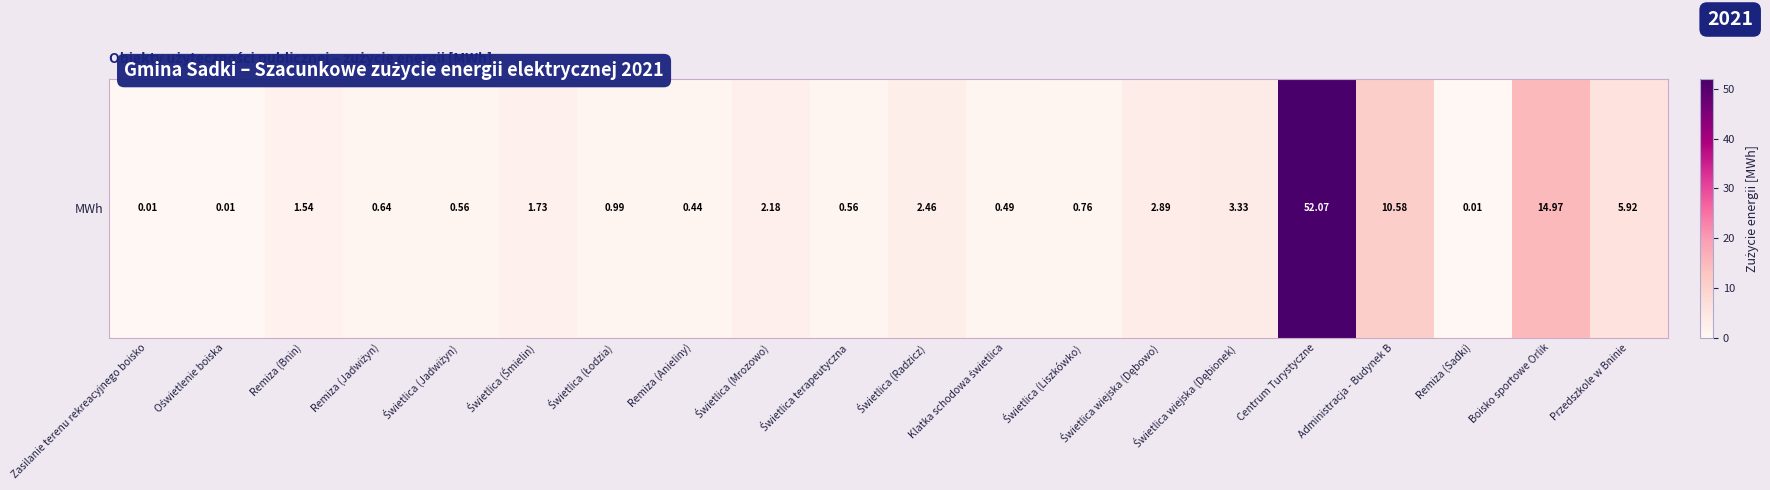

List the labels in order of value, smallest first.

Zasilanie terenu rekreacyjnego boisko, Oświetlenie boiska, Remiza (Sadki), Remiza (Anieliny), Klatka schodowa świetlica, Świetlica (Jadwiżyn), Świetlica terapeutyczna, Remiza (Jadwiżyn), Świetlica (Liszkówko), Świetlica (Łodzia), Remiza (Bnin), Świetlica (Śmielin), Świetlica (Mrozowo), Świetlica (Radzicz), Świetlica wiejska (Dębowo), Świetlica wiejska (Dębionek), Przedszkole w Bninie, Administracja - Budynek B, Boisko sportowe Orlik, Centrum Turystyczne